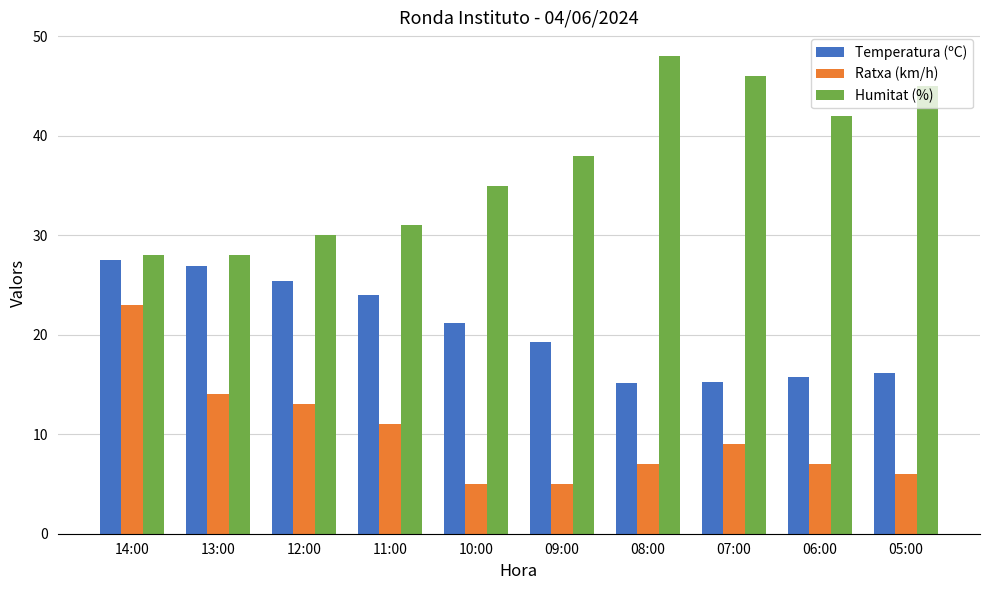

Is it true that Temperatura (ºC) equals 9.5 at 09:00?

False